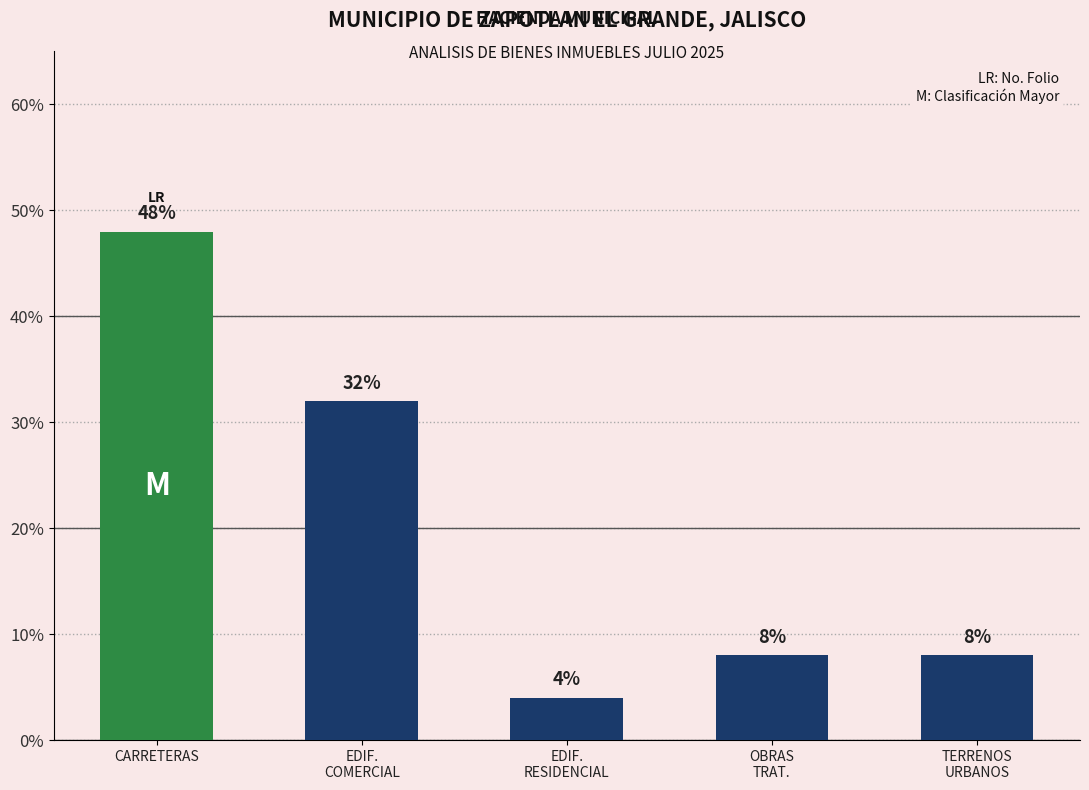

Approximately how many times larger is the value at TERRENOS
URBANOS compared to EDIF.
RESIDENCIAL?

2.0